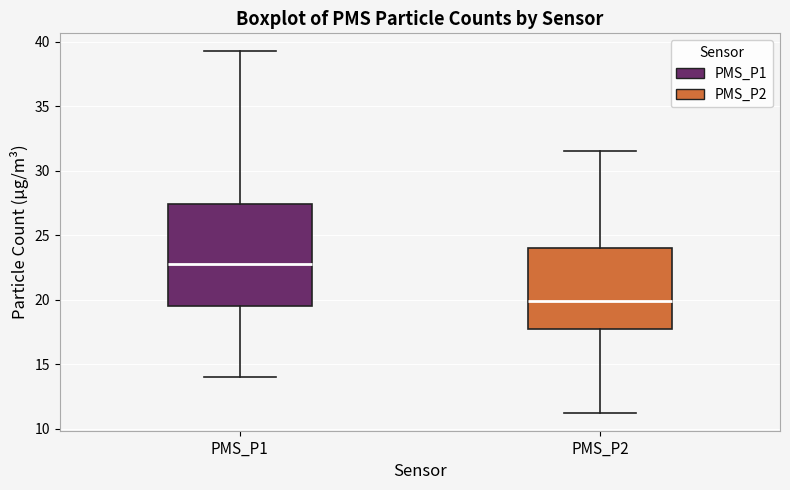

Reading left to right, transcribe this box plot: for each box, give where its median line is, the range the box spans, and where its two whiskers end, as read against the y-axis. The values are not printed on the chart, so give them approximately, as read against the axis.

PMS_P1: median 23.0, box 19.5 to 27.5, whiskers 14.0 to 39.5
PMS_P2: median 20.0, box 18.0 to 24.0, whiskers 11.5 to 31.5